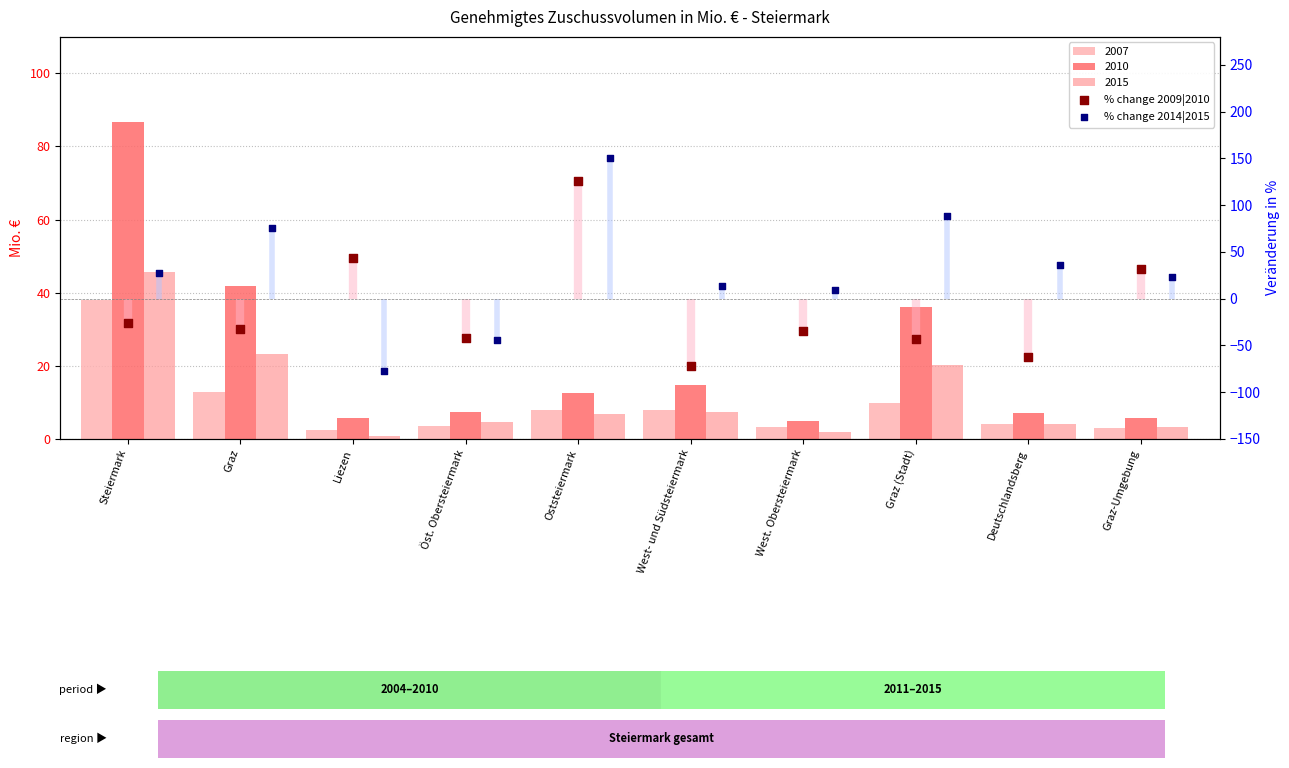

Which series has the largest total across all categories?

% change 2014|2015